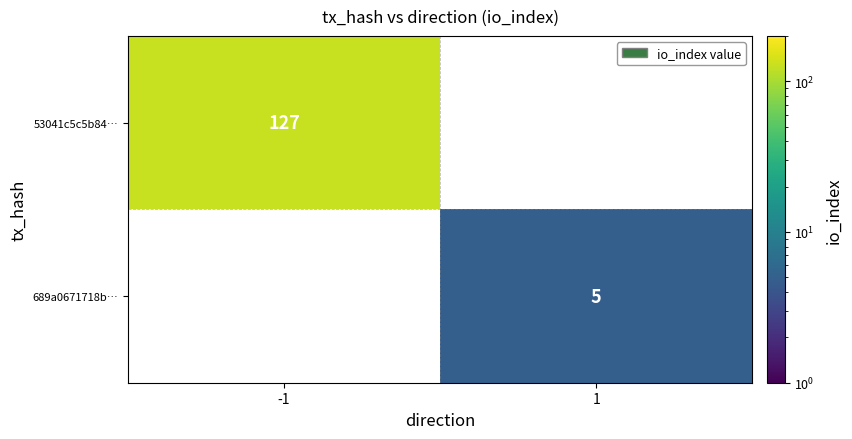

True or false: 689a0671718b… has a value of 5 at 1.

True